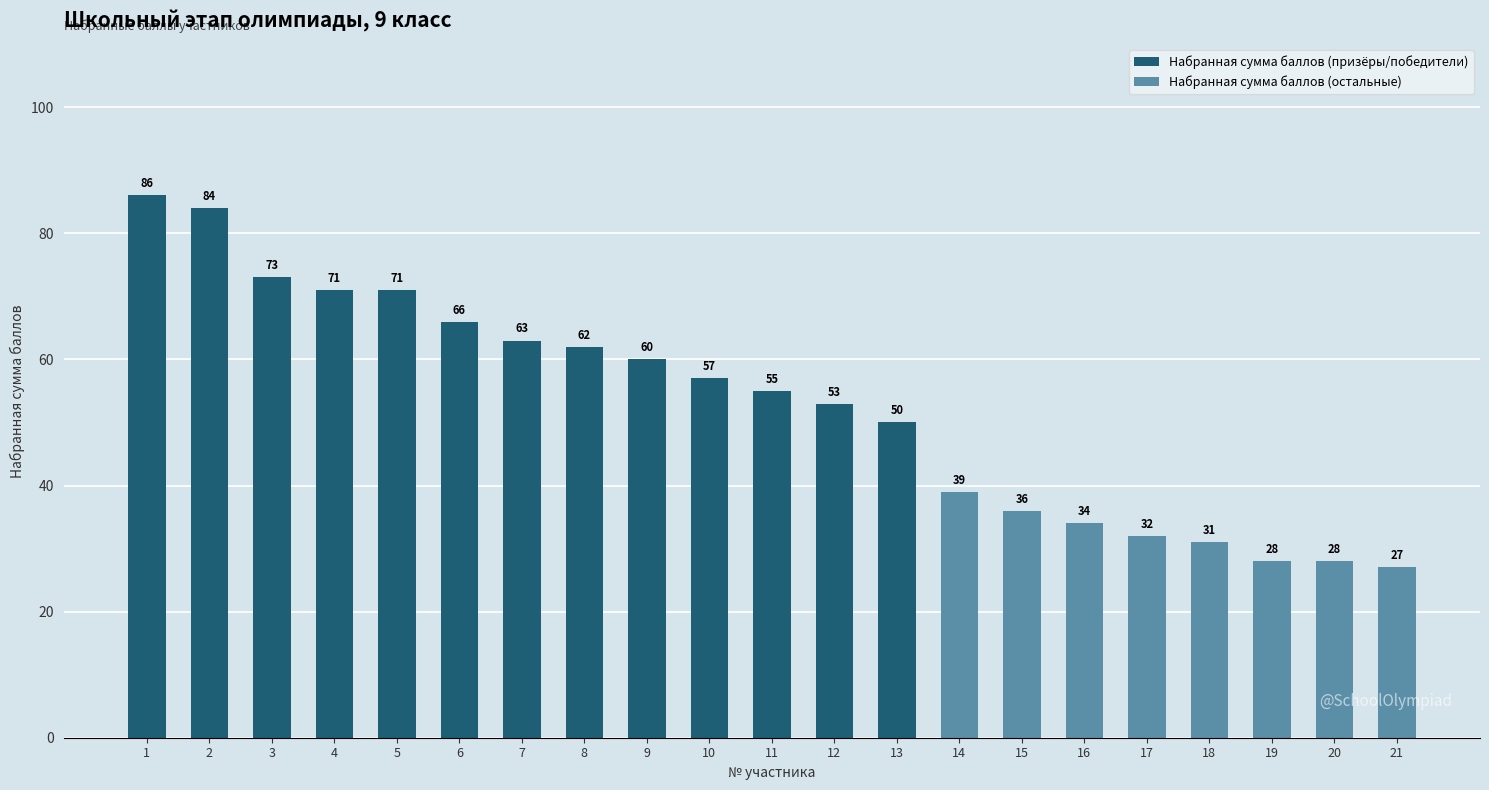

At which label is the value closest to 56?

10